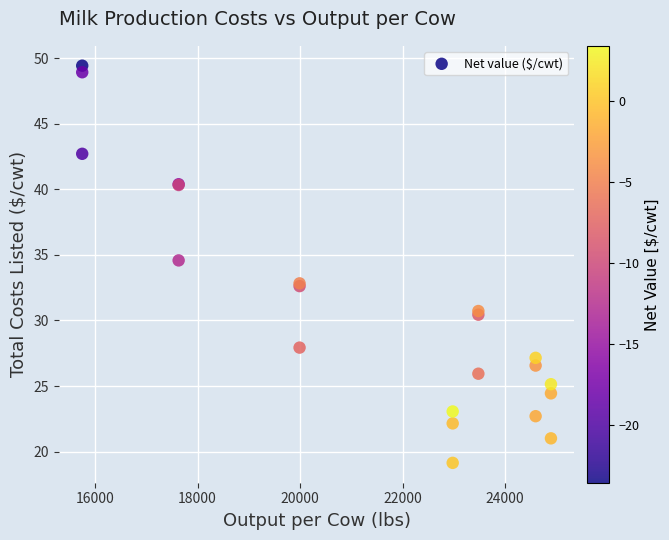

What Y value in the scatter plot is closest to 34?

34.6